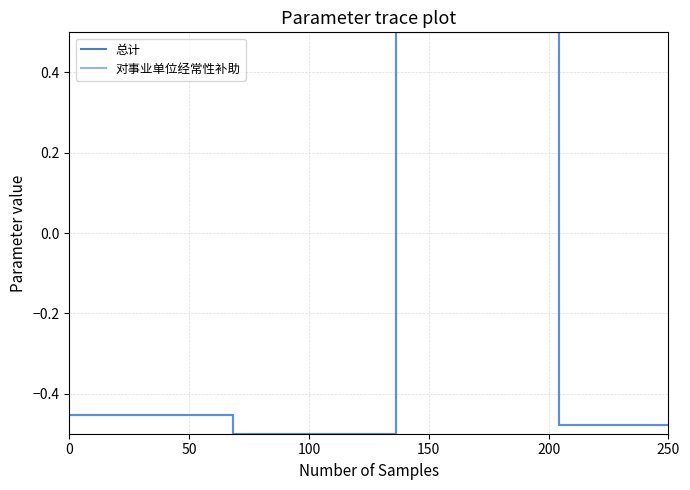

What is the highest value of the 对事业单位经常性补助 series?

0.5